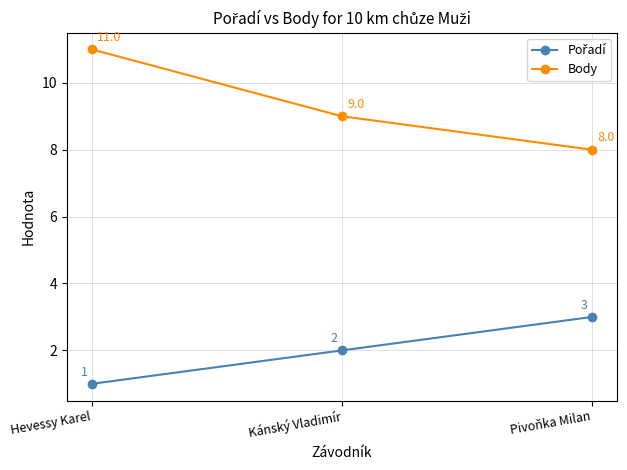

Is this an area chart (filled region under the line)?

No